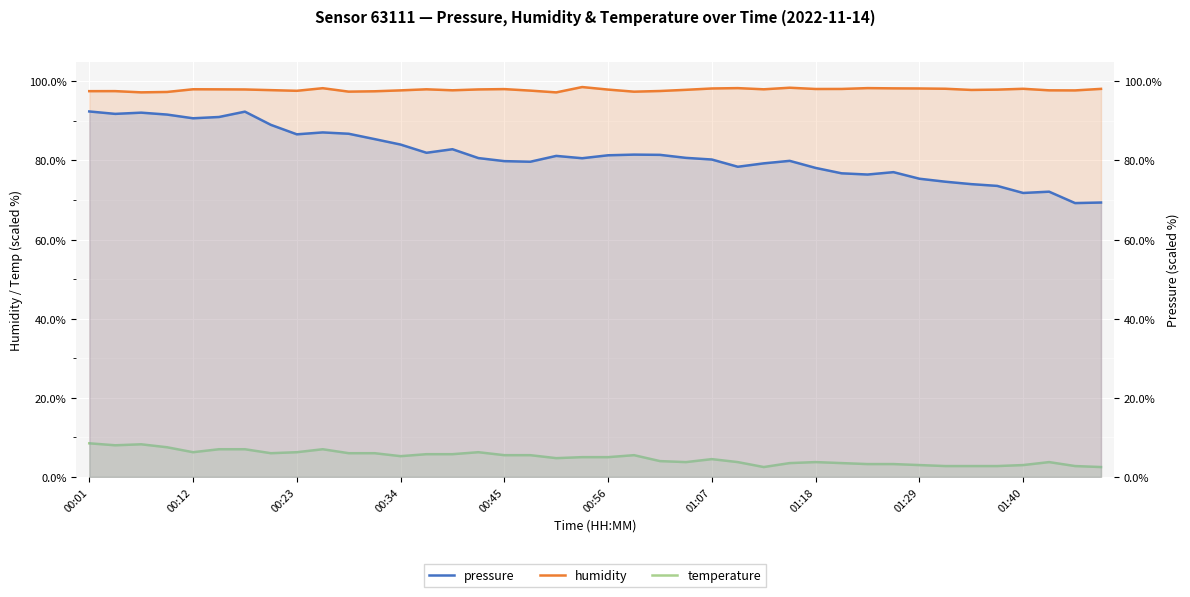

True or false: temperature has a value of 4.5 at 01:07.

True